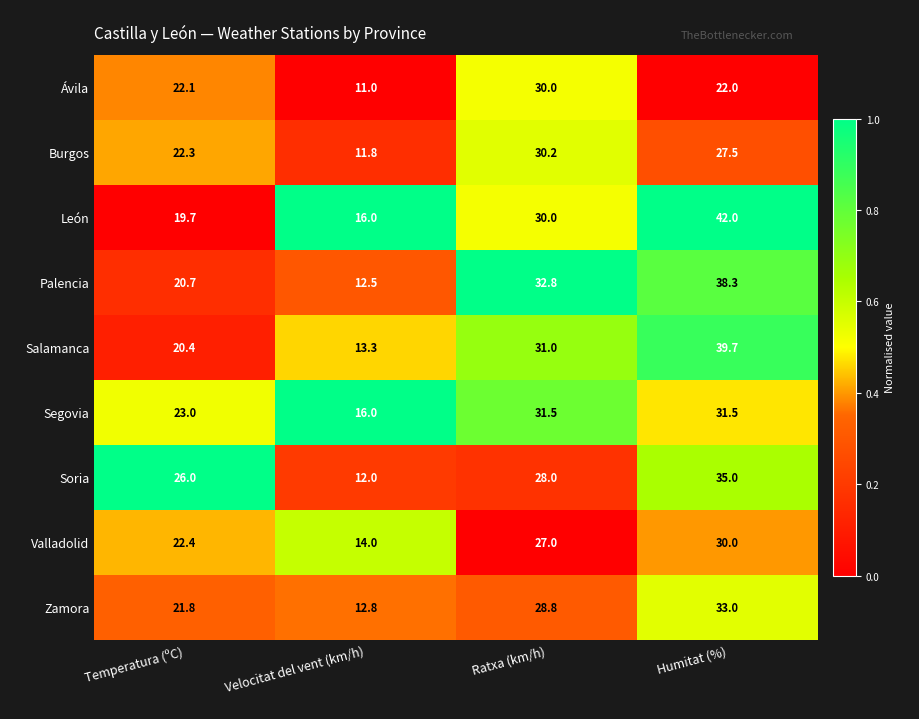

List the labels in order of Burgos value, smallest first.

Velocitat del vent (km/h), Temperatura (ºC), Humitat (%), Ratxa (km/h)